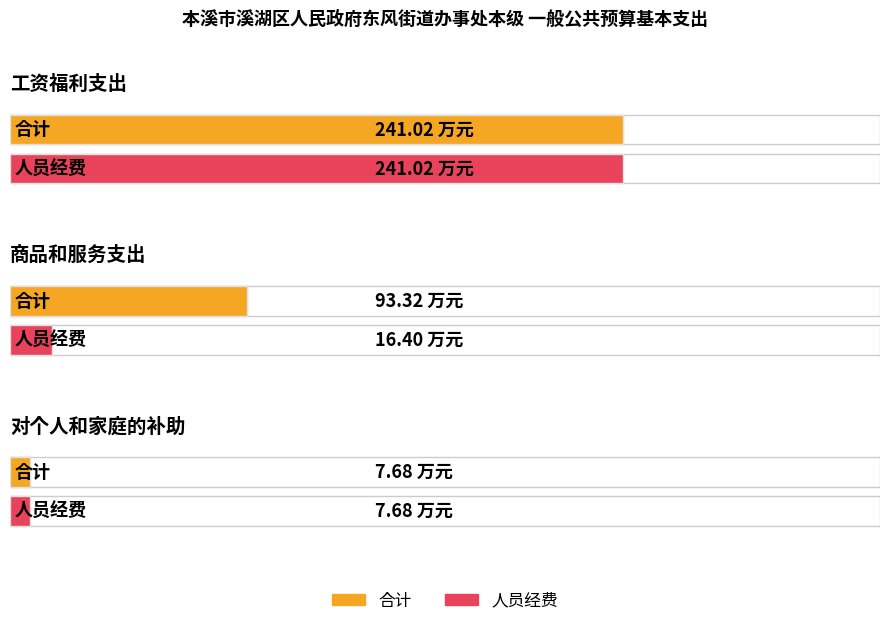

Which series has the widest spread of values?

合计